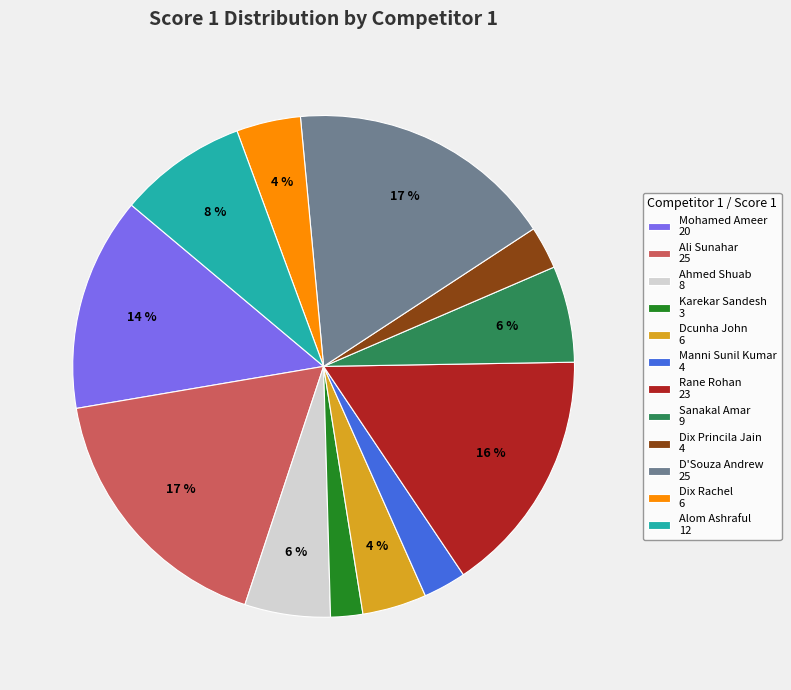

Which slice is the smallest?

Karekar Sandesh 3